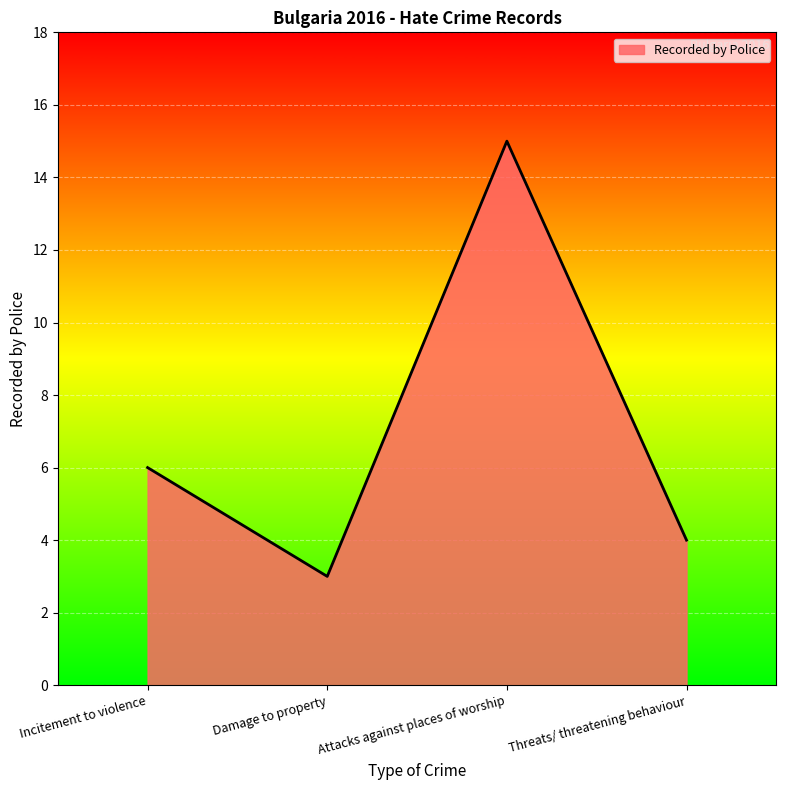

What position from the left is Attacks against places of worship?

3